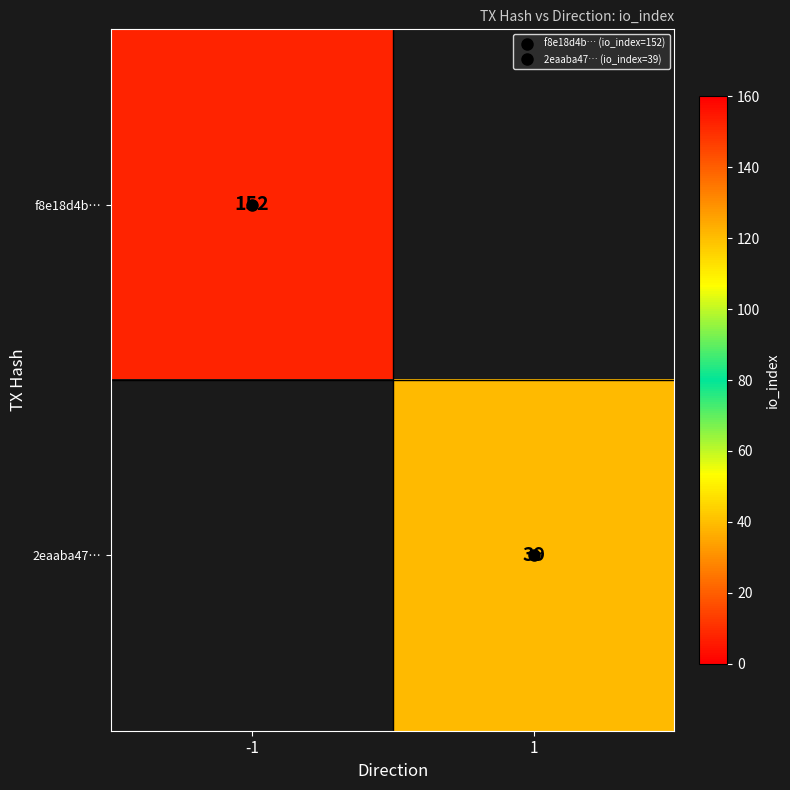

At how many categories does at least one series exceed 151?

1